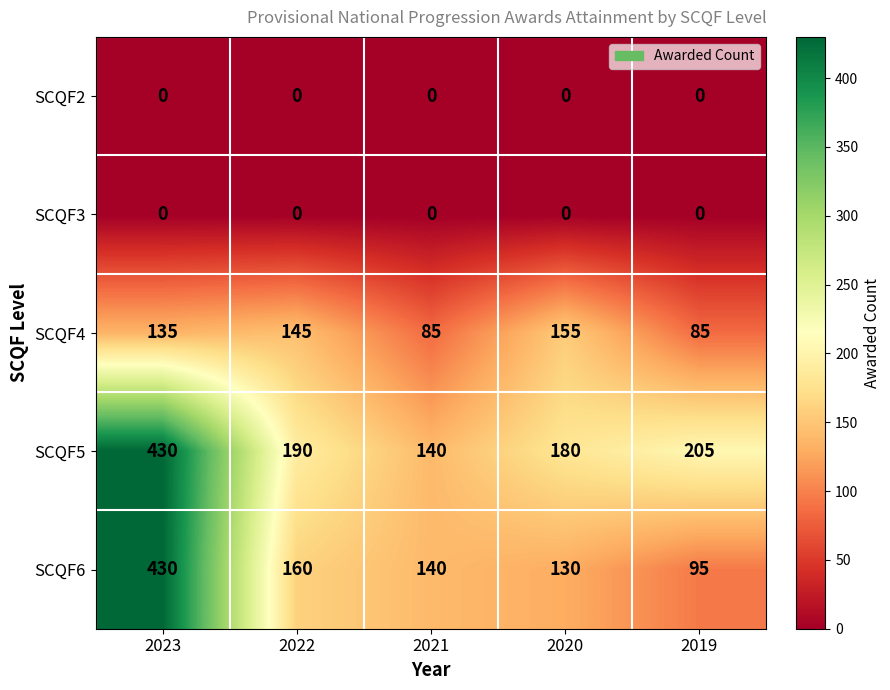

The value of SCQF3 at 2019 is 0. True or false?

True